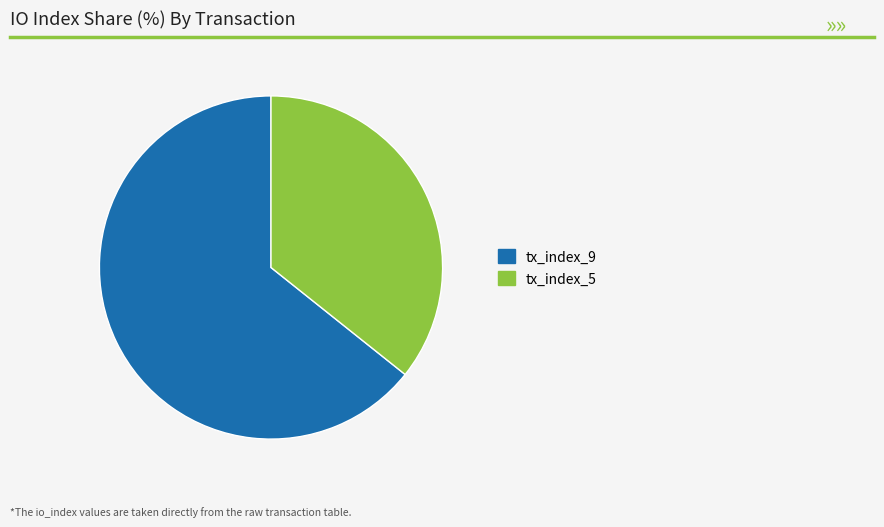

Count the number of slices in the pie.

2